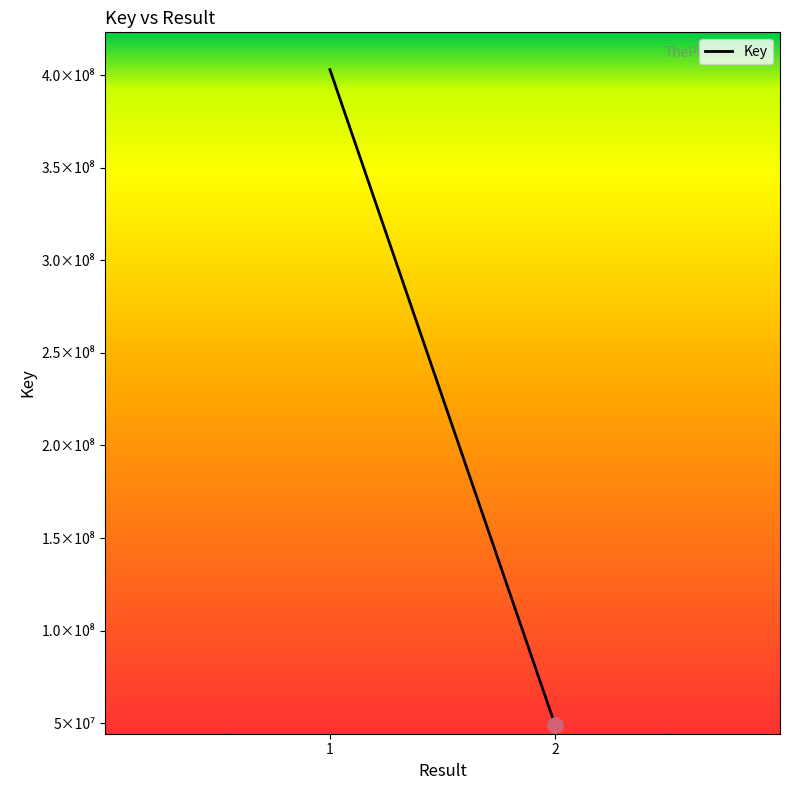

What is the ratio of the value at 1 to the value at 2?

8.2